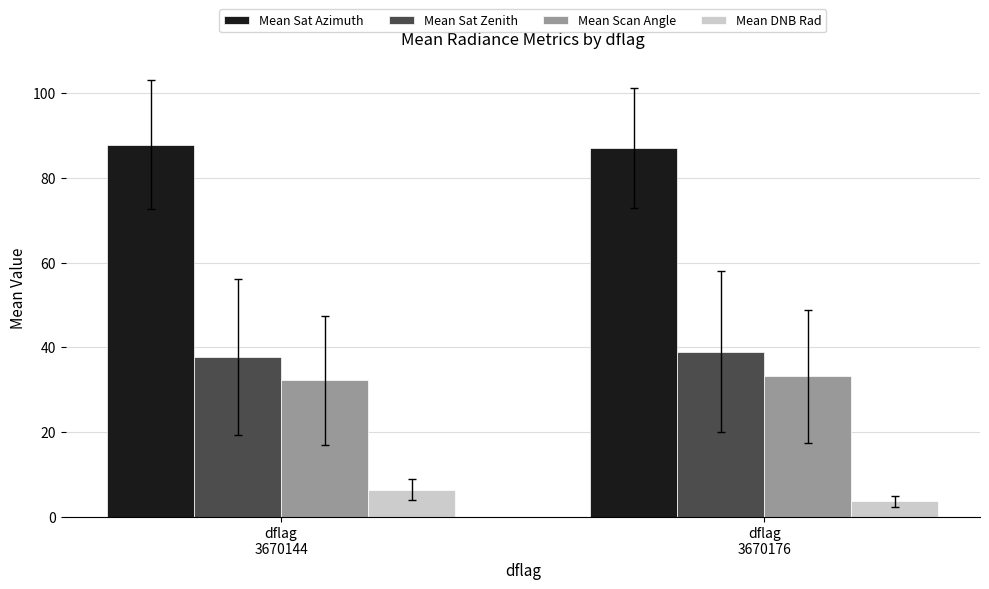

Where does the Mean DNB Rad series first go above 6?

dflag
3670144